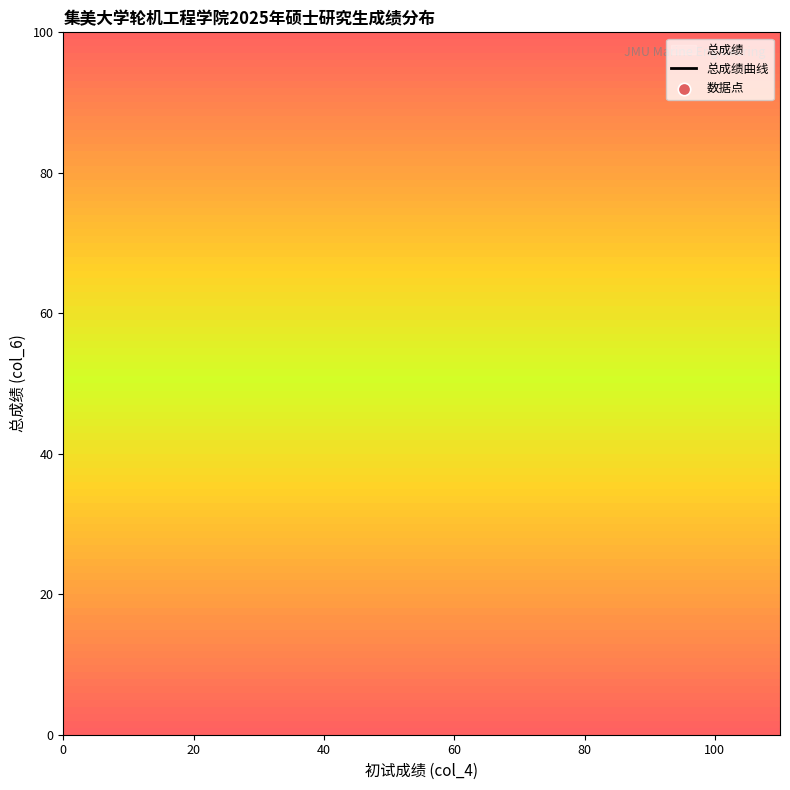

Which series has the largest Y range (max minus min)?

总成绩曲线